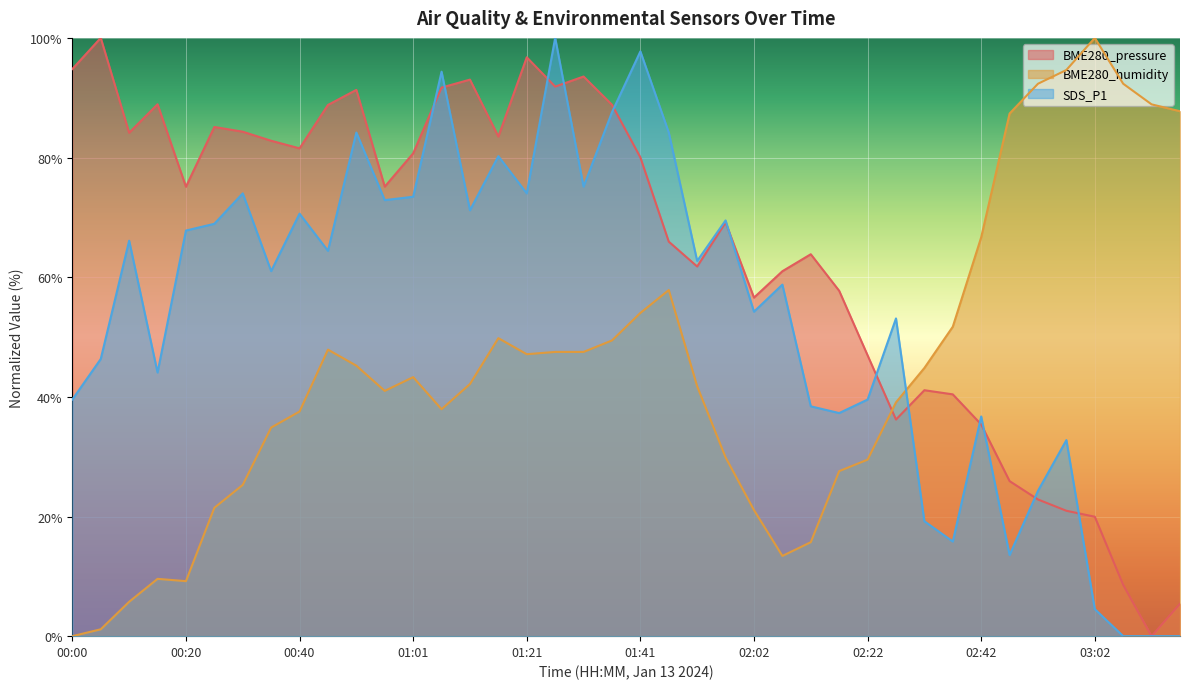

Which has a higher value, 01:16 or 00:15?

00:15